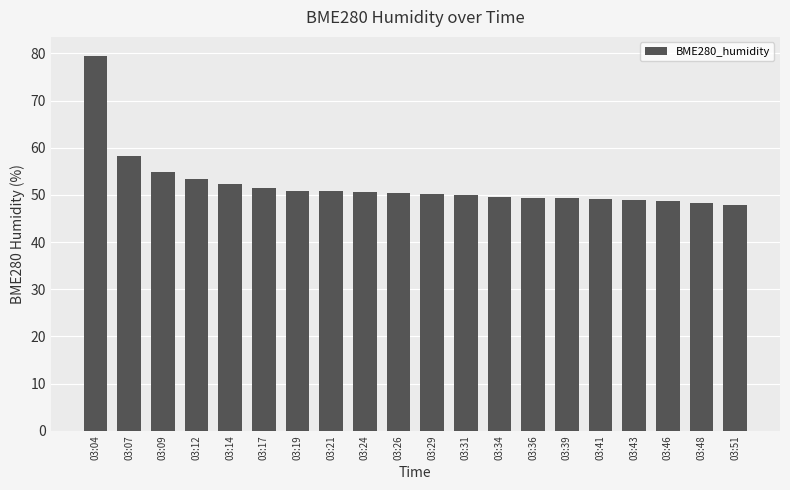

What value does the data have at 03:51?

47.9